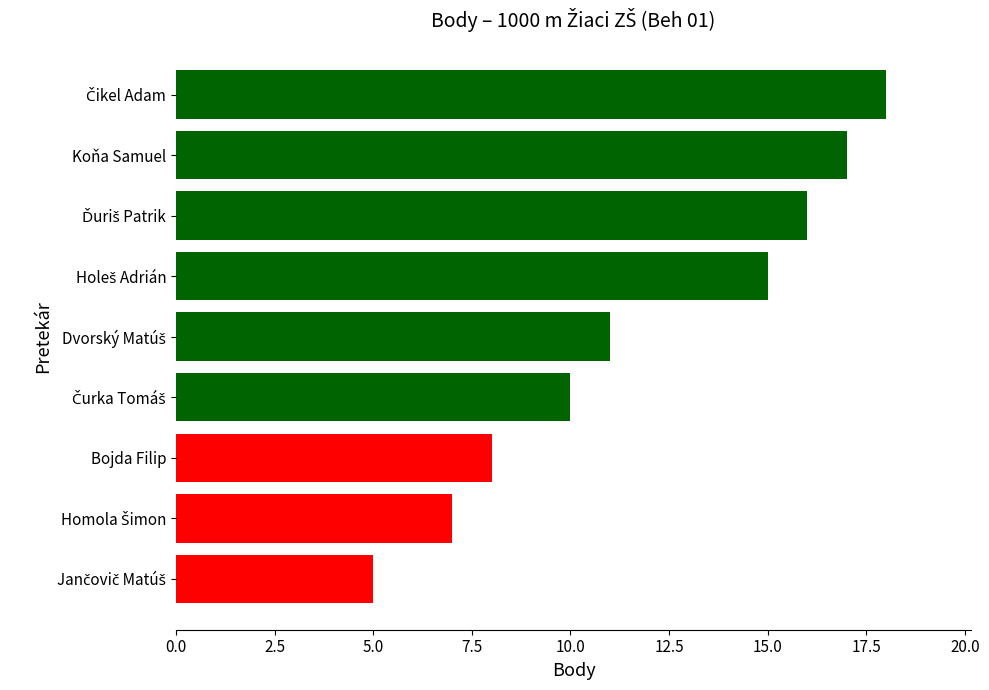

Approximately how many times larger is the value at Bojda Filip compared to Koňa Samuel?

0.5